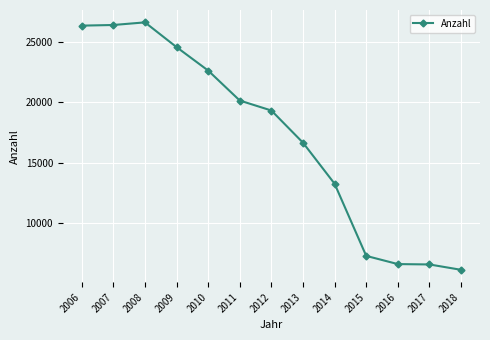

Which label corresponds to the largest value in the chart?

2008